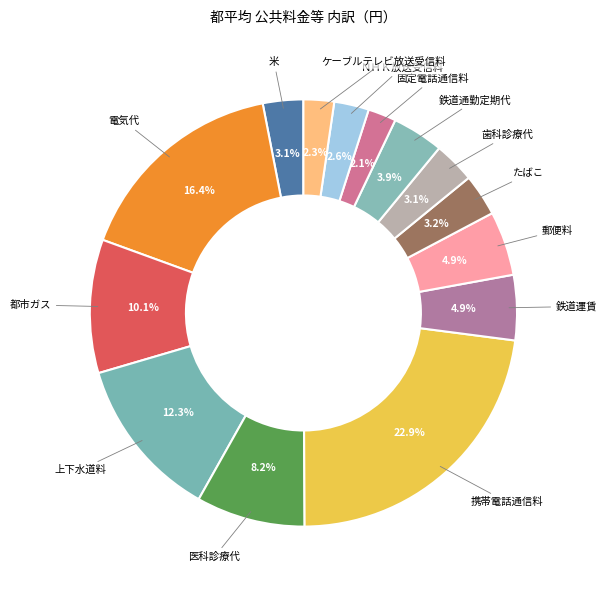

How many slices are in this pie chart?

14